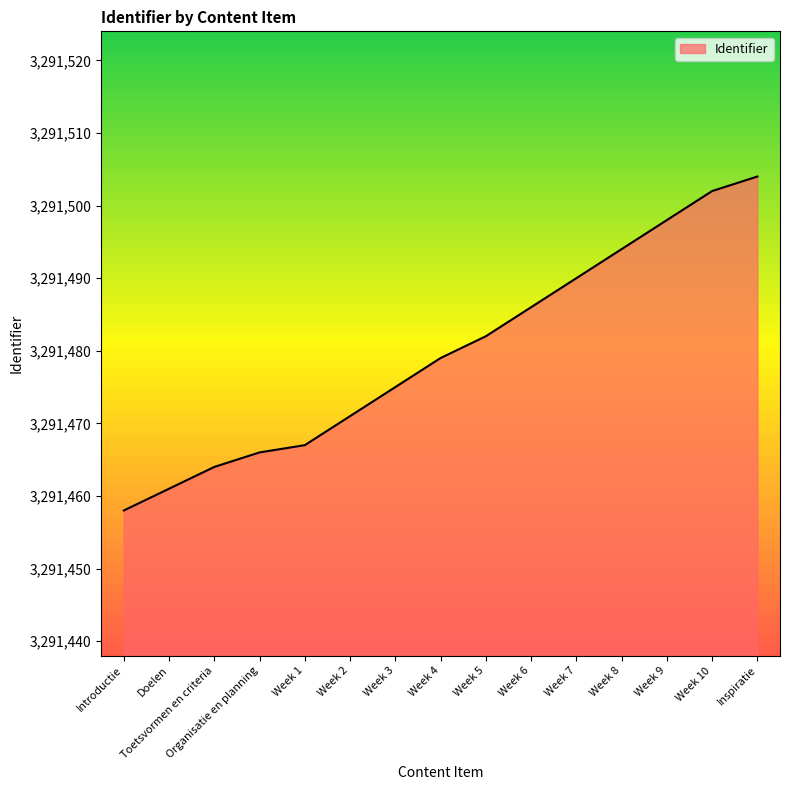

Reading left to right, extract all data points from this chart.

Introductie=3291458	Doelen=3291461	Toetsvormen en criteria=3291464	Organisatie en planning=3291466	Week 1=3291467	Week 2=3291471	Week 3=3291475	Week 4=3291479	Week 5=3291482	Week 6=3291486	Week 7=3291490	Week 8=3291494	Week 9=3291498	Week 10=3291502	Inspiratie=3291504